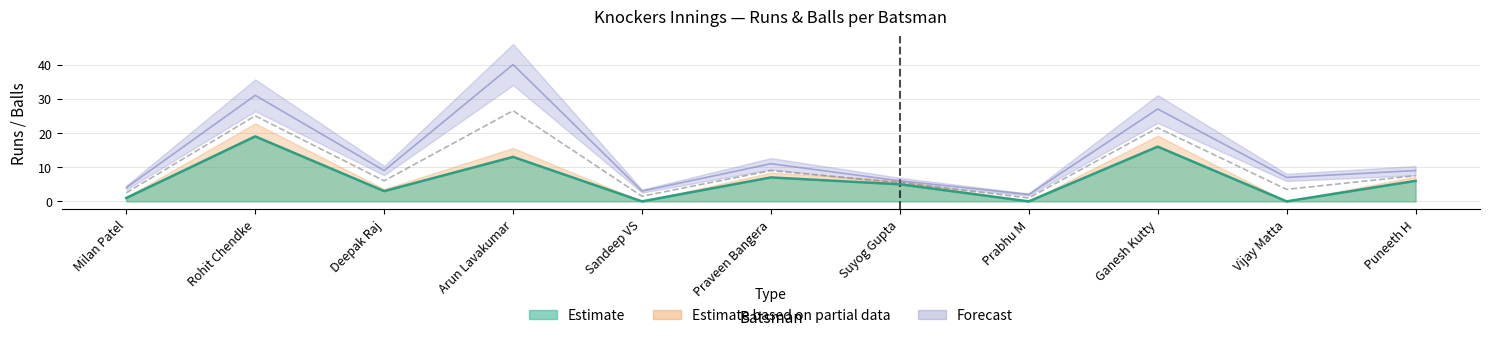

What is the maximum value for Knockers Balls?

40